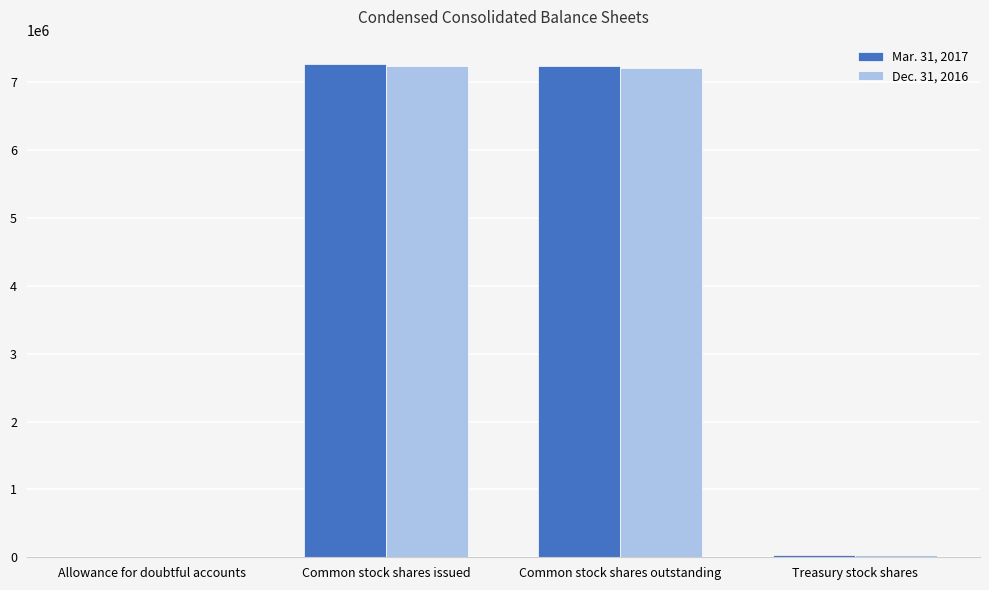

Count the number of categories in the chart.

4